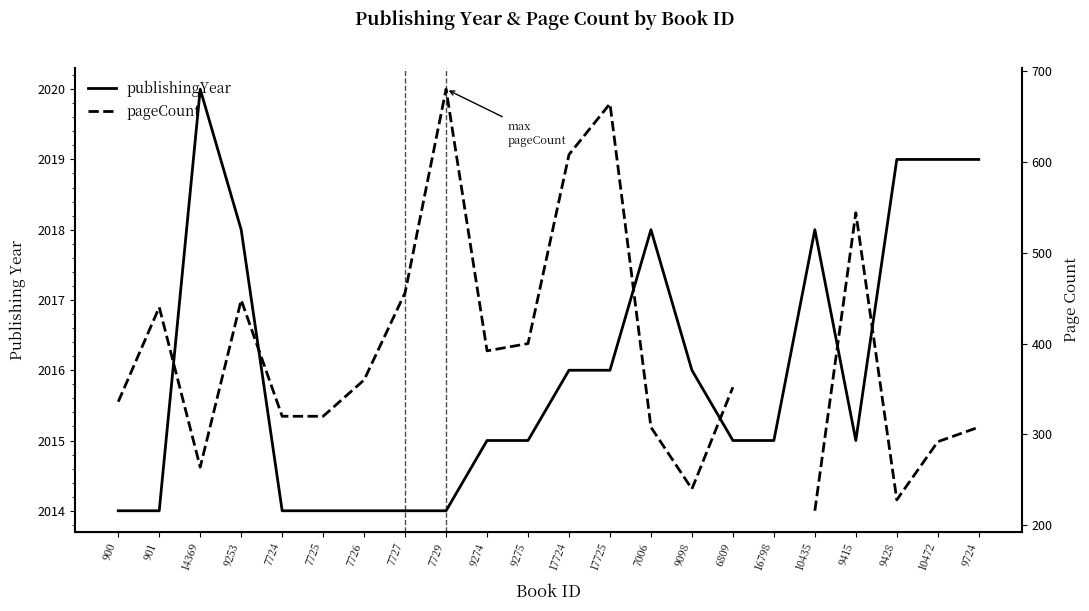

Is this an area chart (filled region under the line)?

No